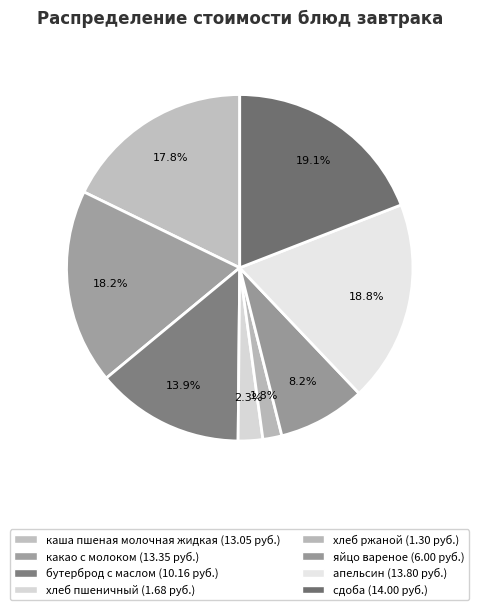

Which category has the biggest portion of the pie?

сдоба